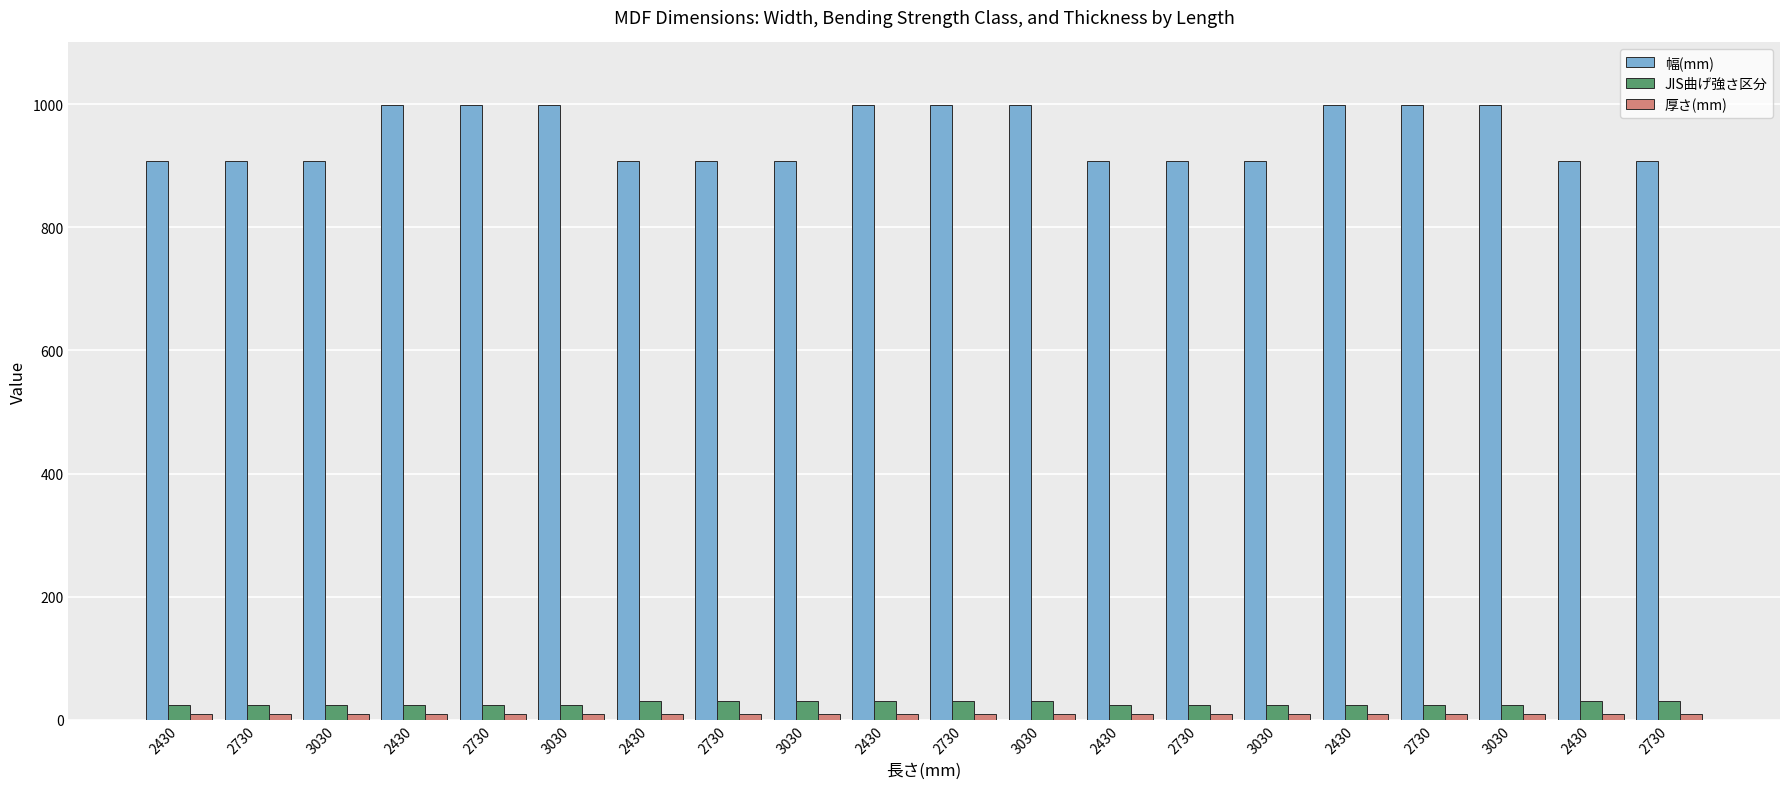

Rank the series by their maximum value, from lowest to highest.

厚さ(mm), JIS曲げ強さ区分, 幅(mm)